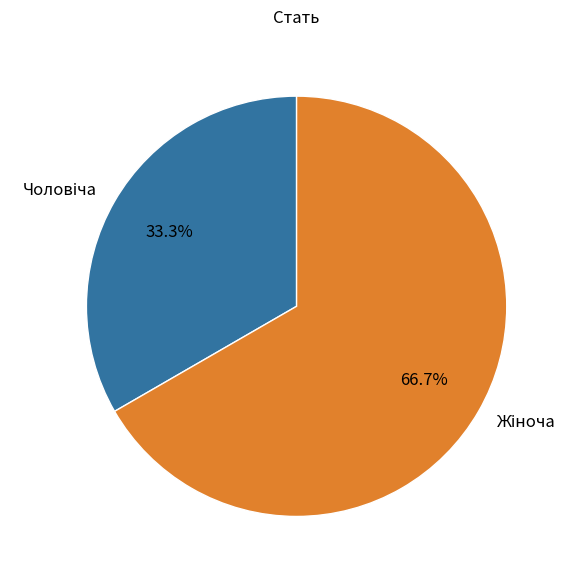

Is there any slice that represents more than half of the pie?

Yes